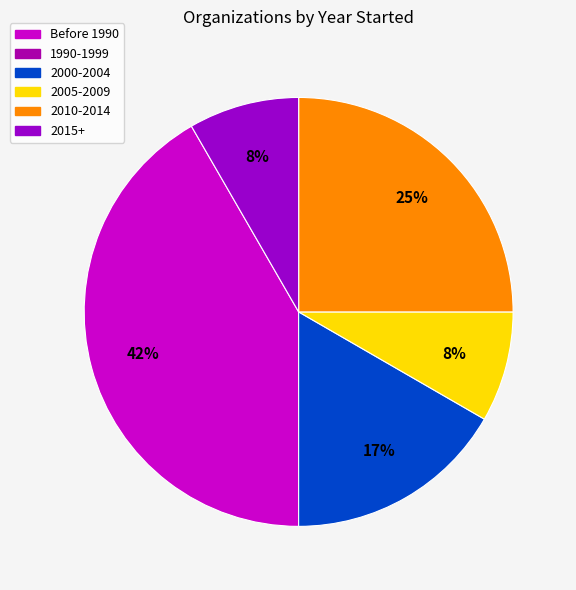

Is there any slice that represents more than half of the pie?

No